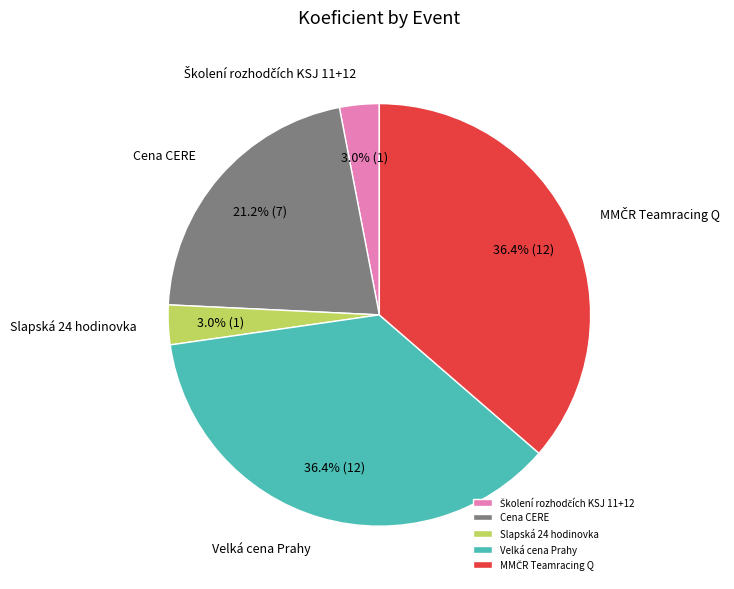

How much of the chart is everything except Slapská 24 hodinovka?

97.0%